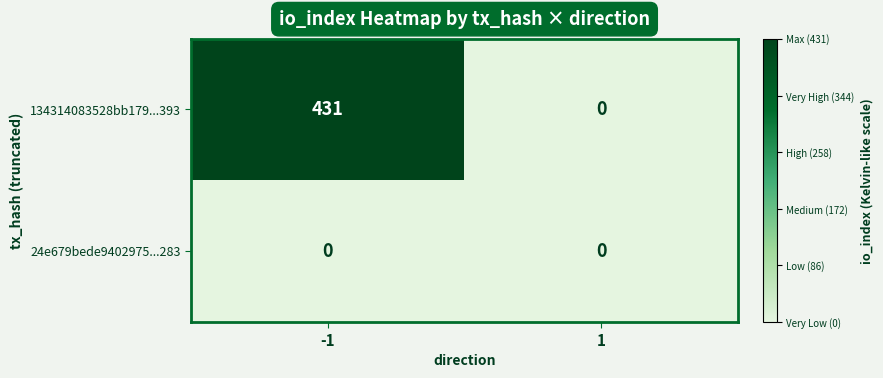

Which series has the largest total across all categories?

134314083528bb179...393